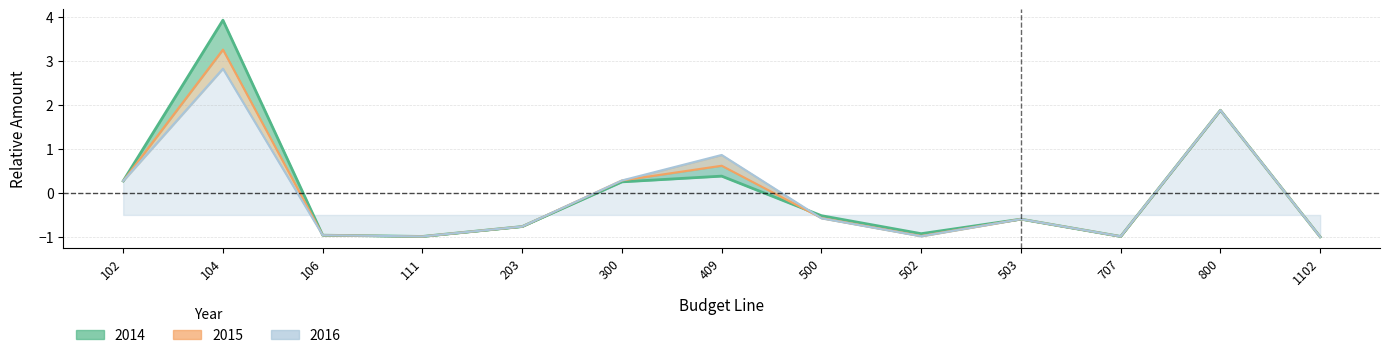

How many intersections are there between 2015 and 2014?

1